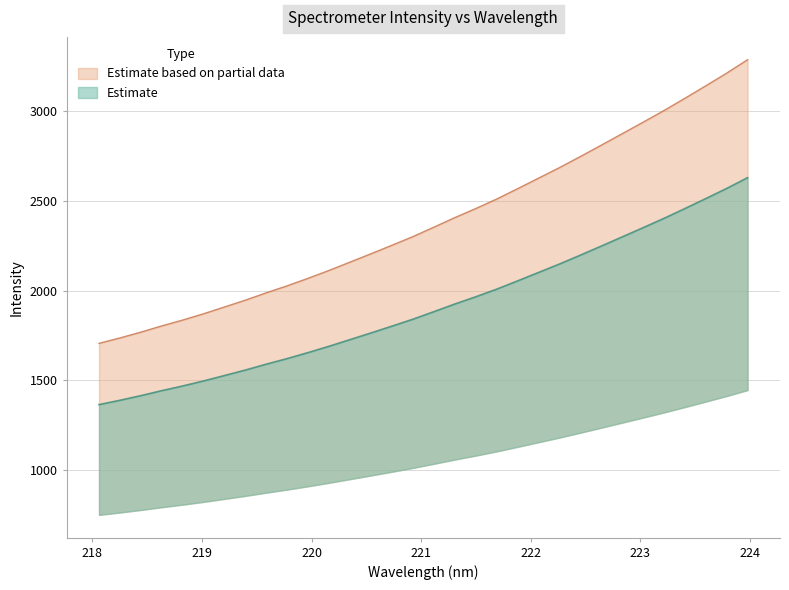

What is the change in value from 221.8812 to 223.7895?

+643.7